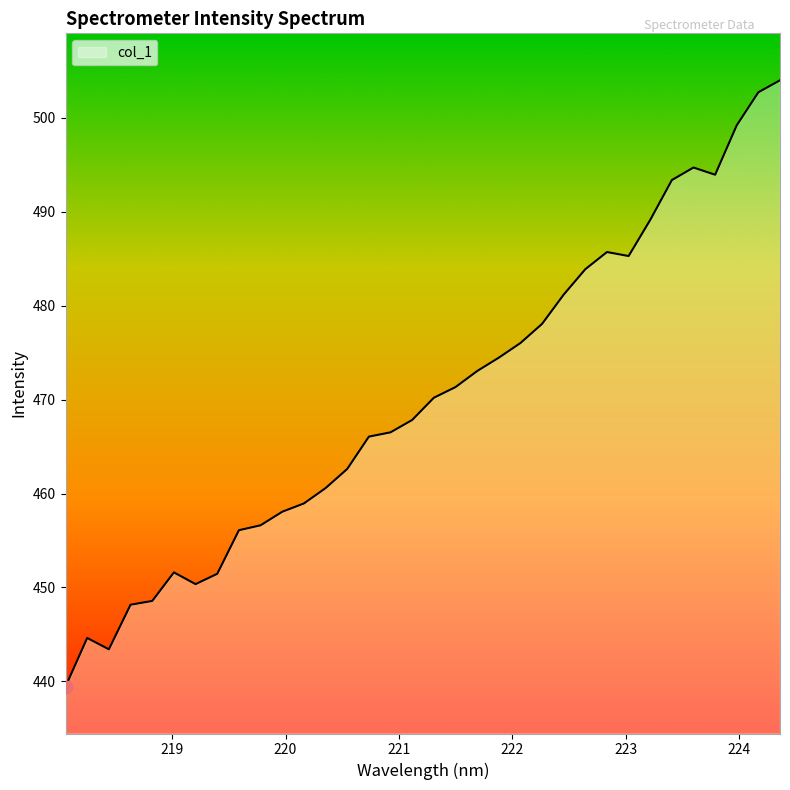

What is the difference between the maximum and minimum values?

64.6